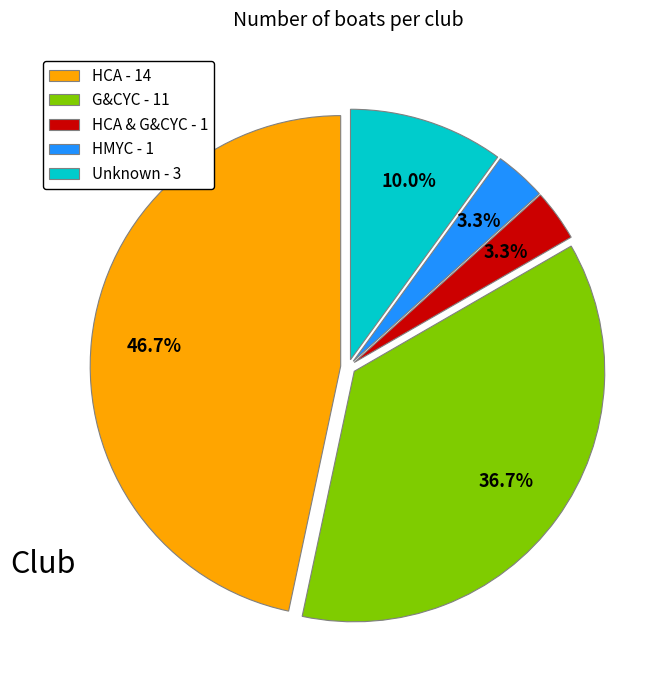

Approximately how many times larger is the value at HMYC - 1 compared to Unknown - 3?

0.3